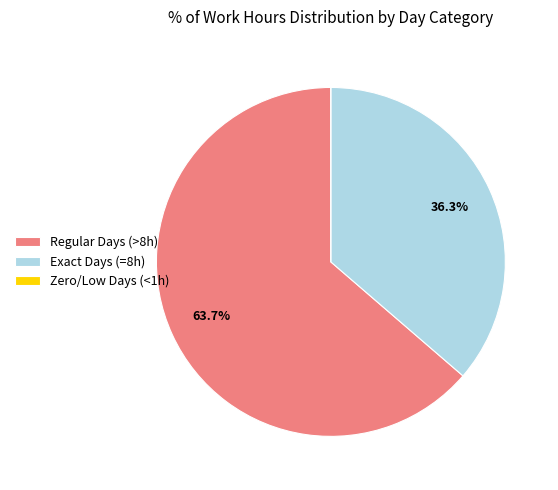

Which slice is the largest?

Regular Days (>8h)